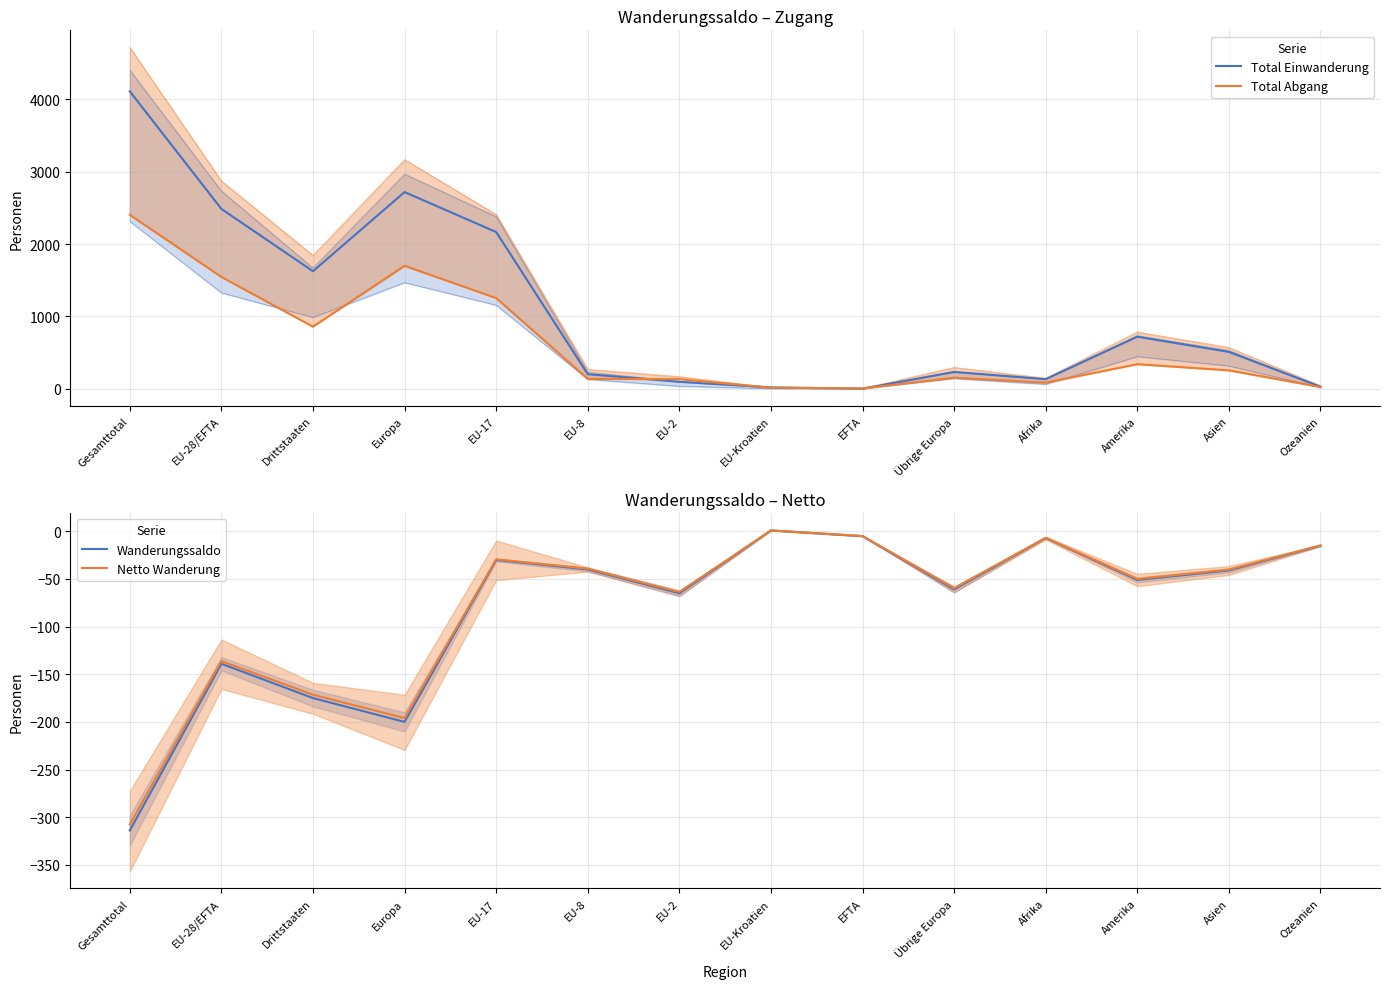

What are all the series names shown in the legend?

Total Einwanderung, Total Abgang, Wanderungssaldo, Netto Wanderung